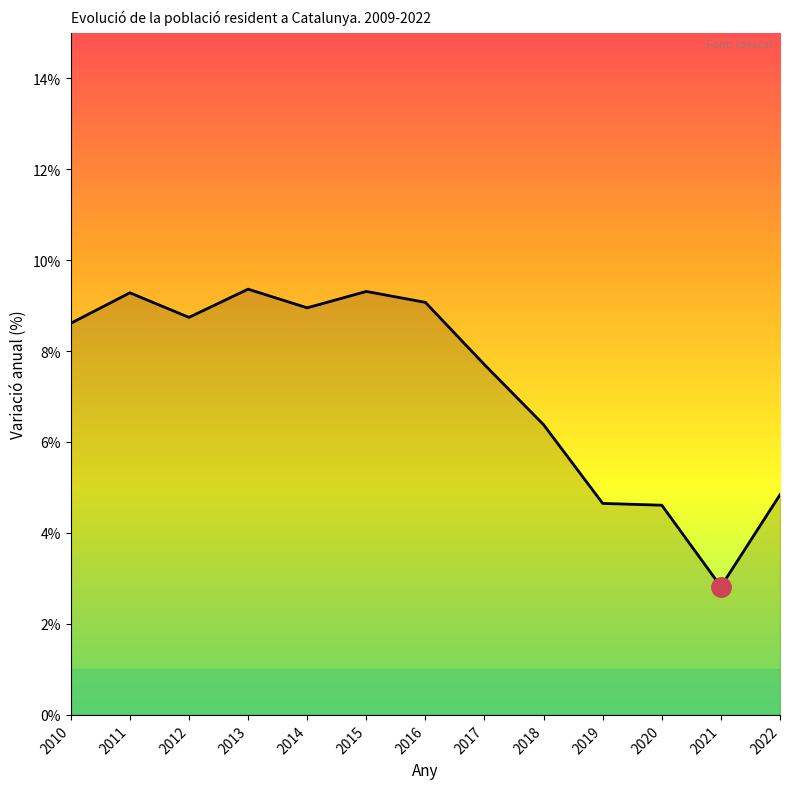

Is it true that the value at 2020 is 4.6?

True